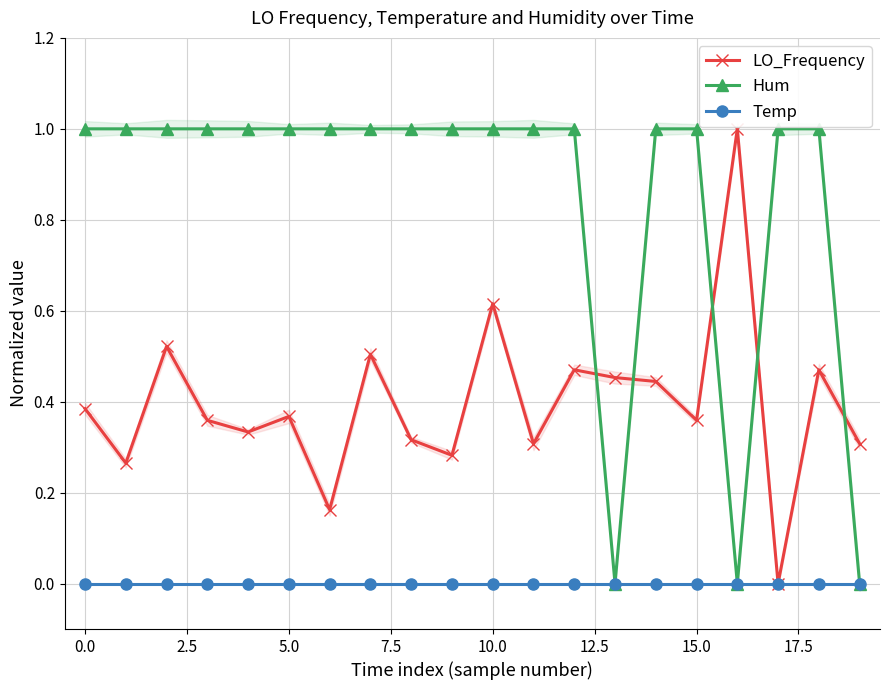

Is the value of LO_Frequency at 5.0 greater than the value of Temp at 0.0?

Yes